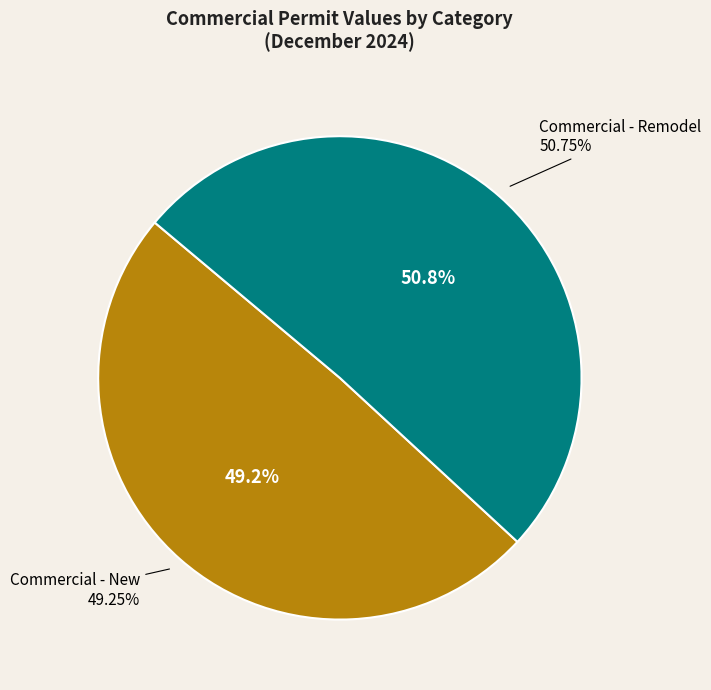

Count the number of slices in the pie.

2